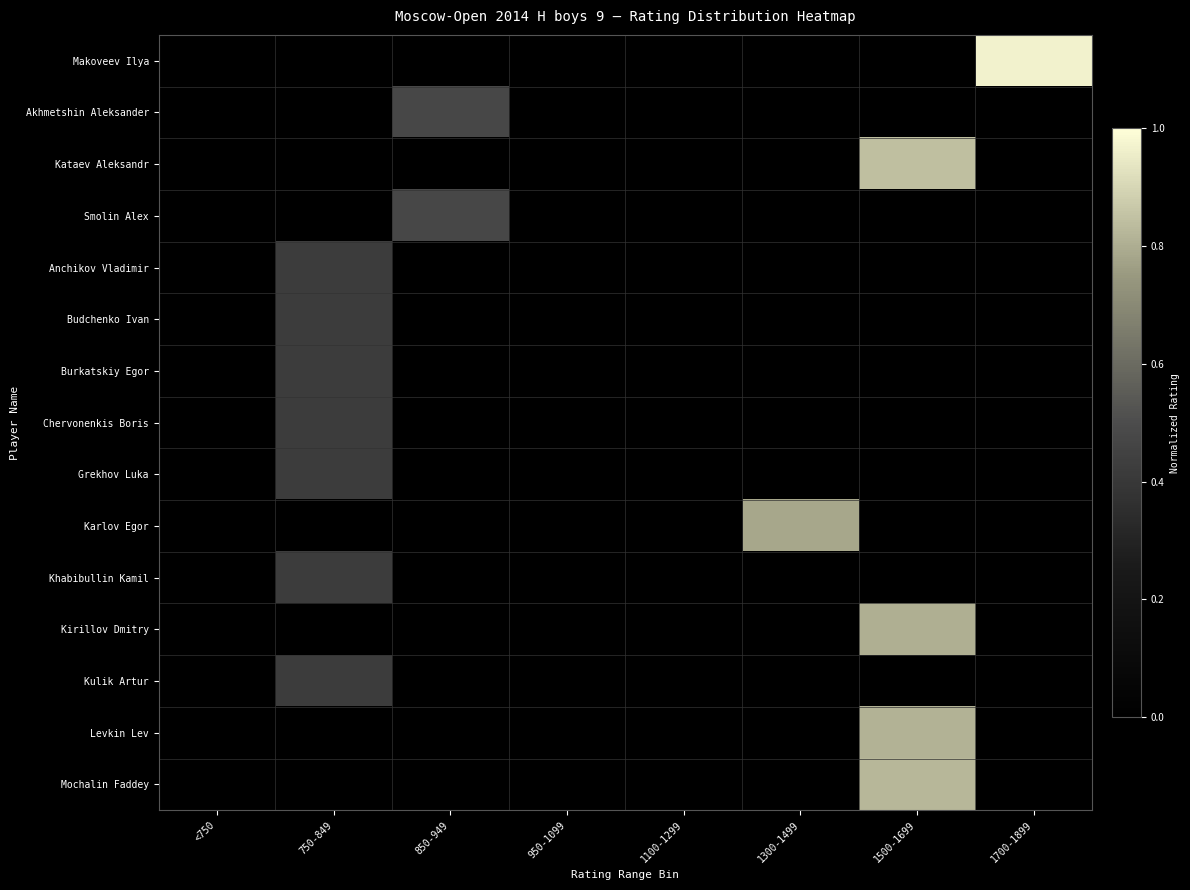

Count the number of categories in the chart.

8